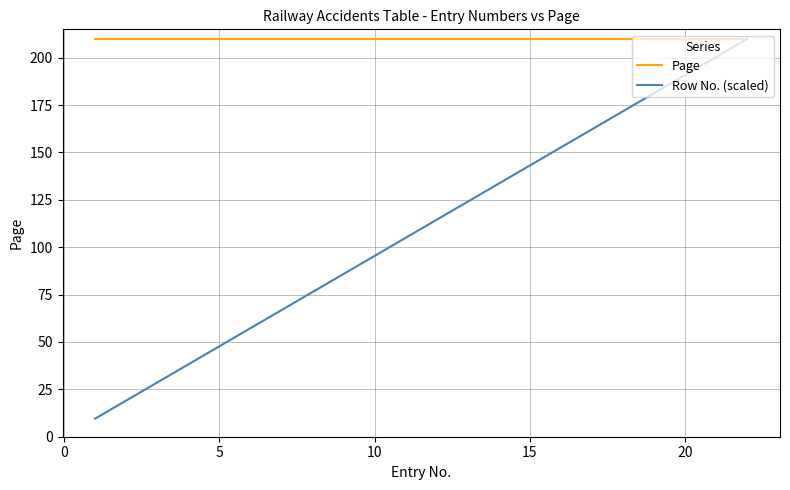

What is the smallest value displayed?

9.5